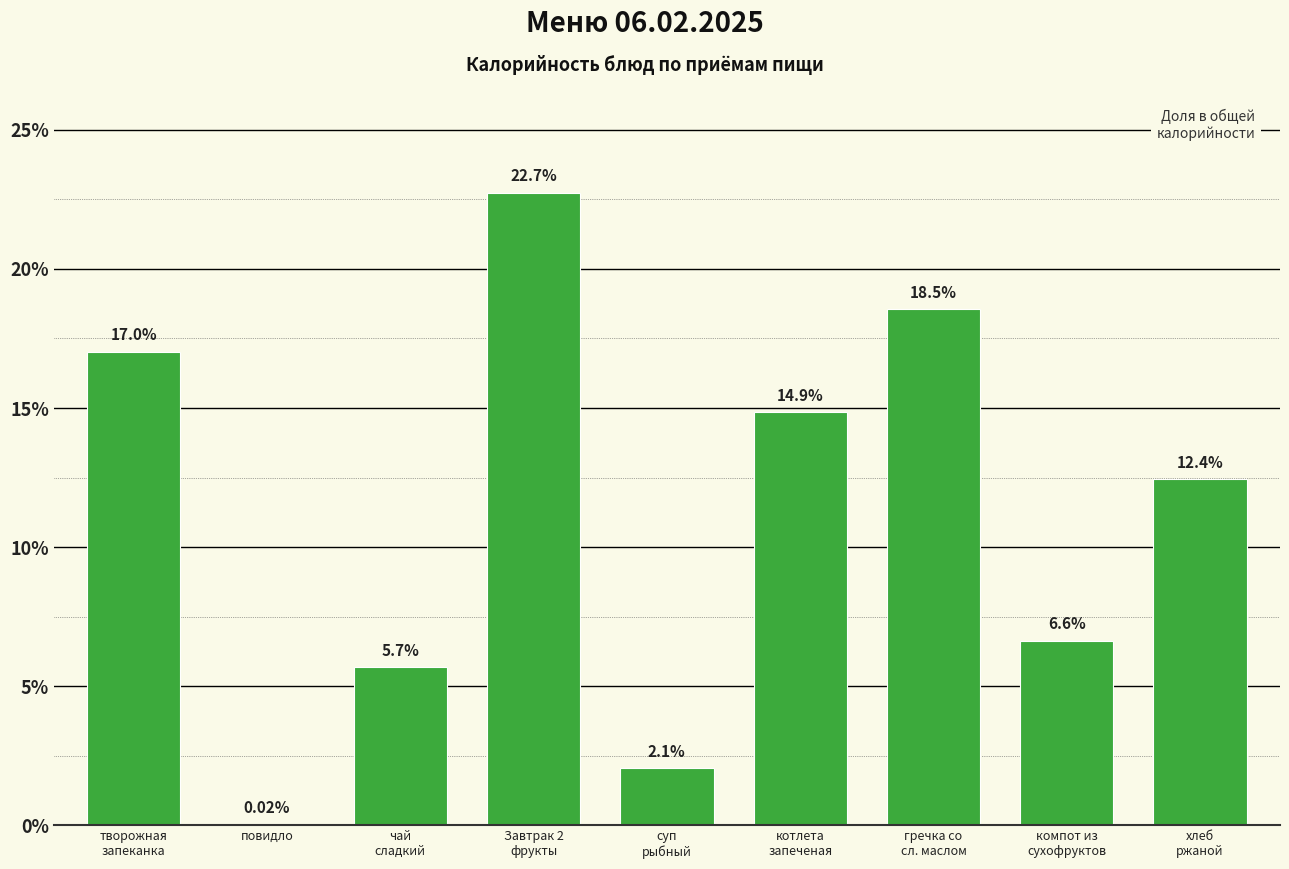

Are the bars grouped side by side (vs. stacked)?

No